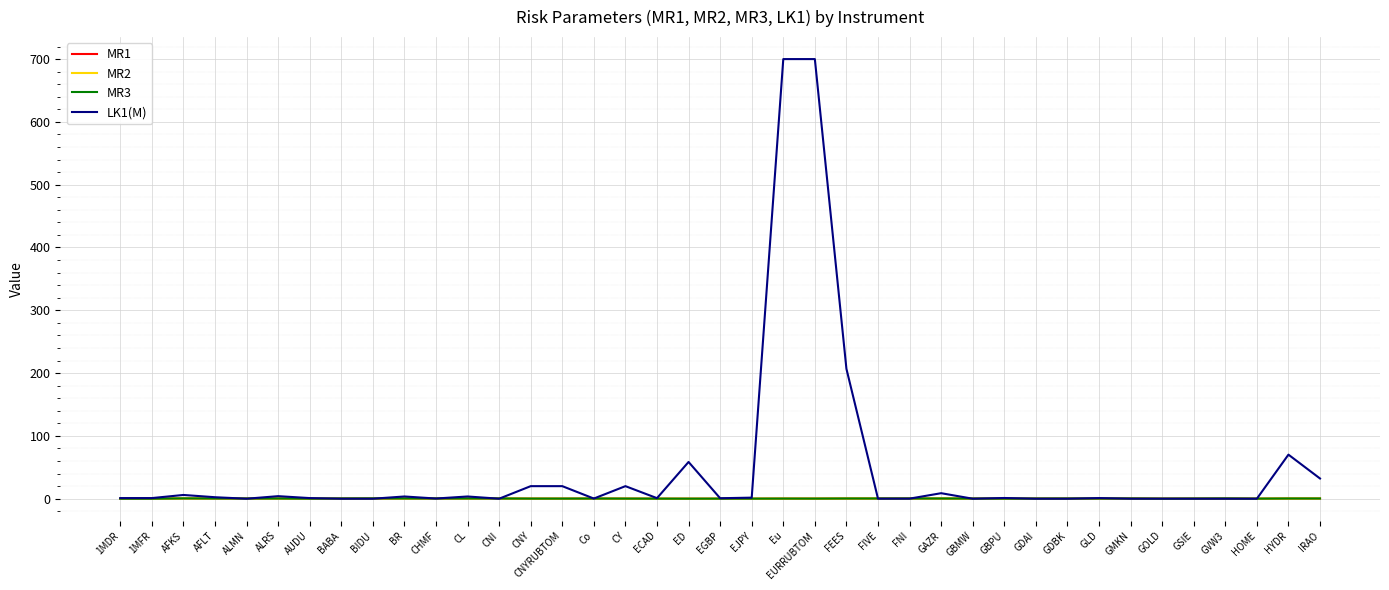

The MR1 series shows 0.0 at ED. True or false?

True